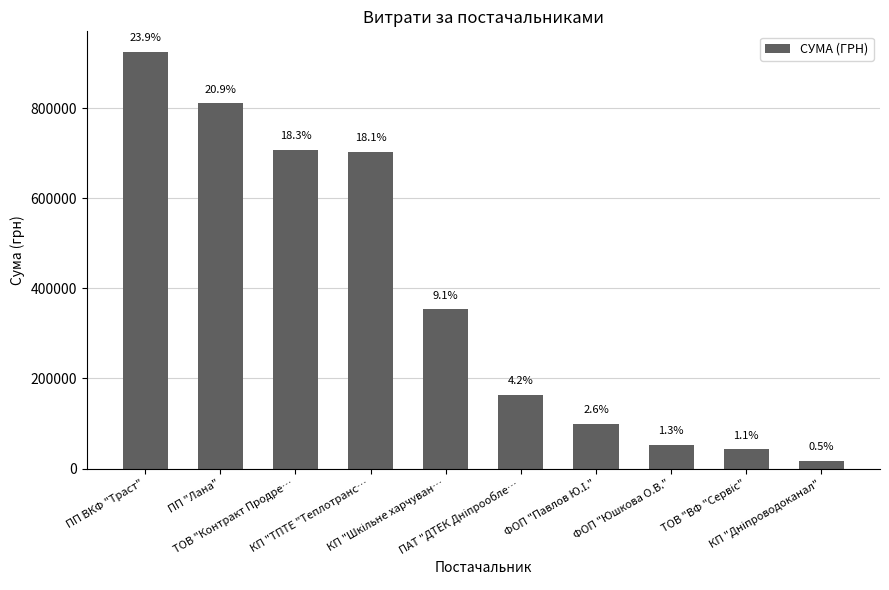

The value at КП "ТПТЕ "Теплотранс… is 702948.2. True or false?

True